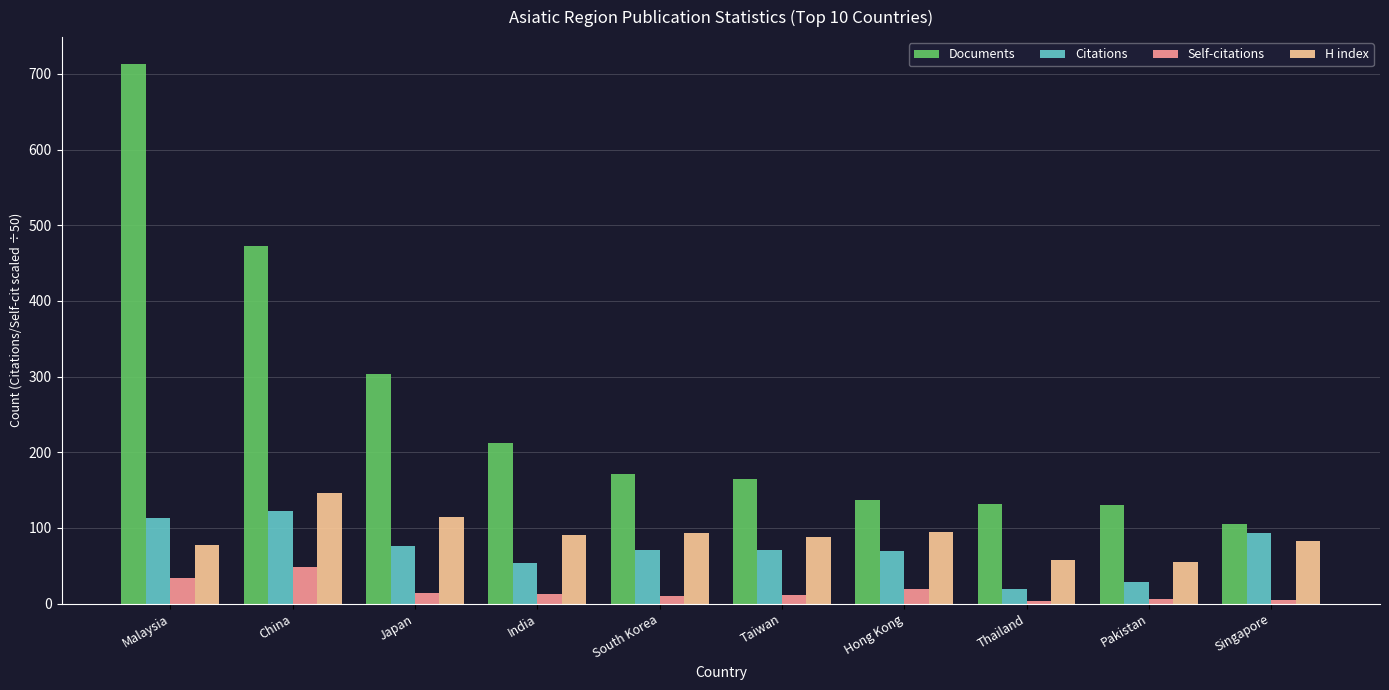

What is the average value of the Documents series?

254.1